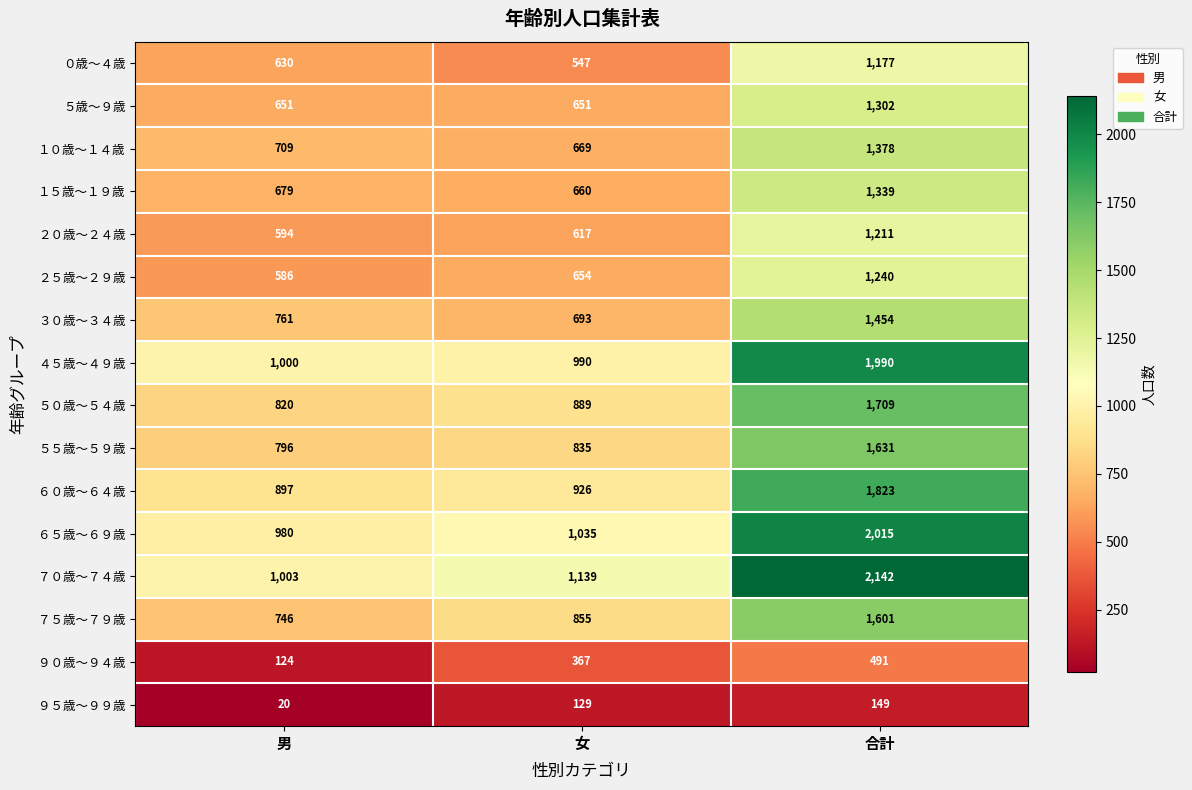

Which series has the largest range (max minus min)?

７０歳～７４歳